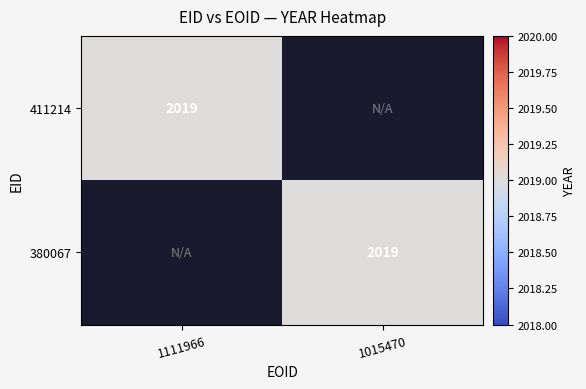

The 380067 series shows 920 at 1015470. True or false?

False